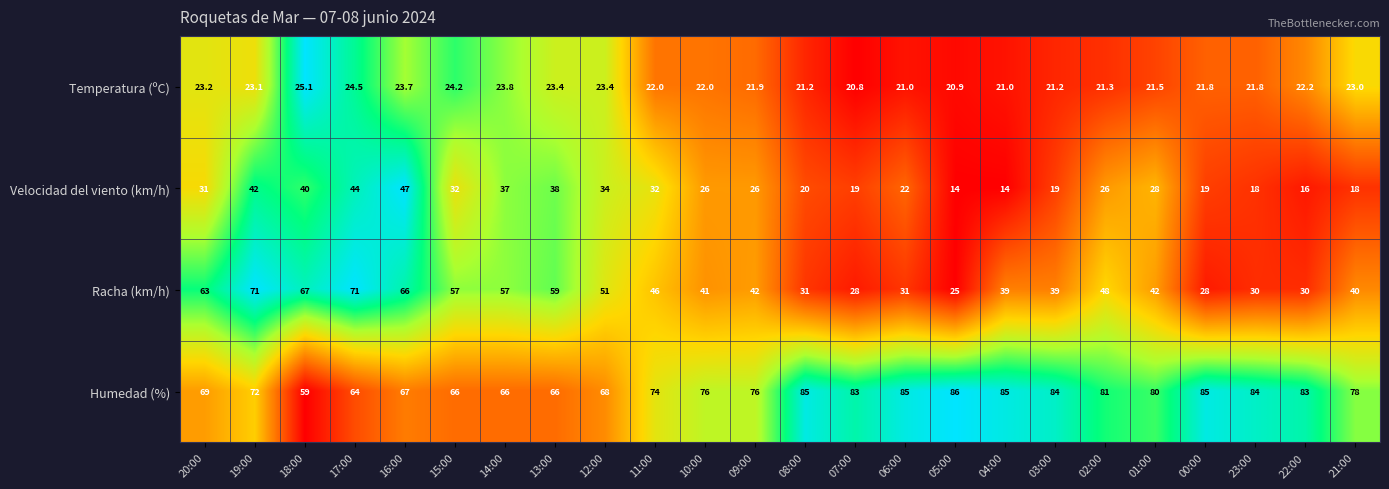

Which series has the largest range (max minus min)?

Racha (km/h)